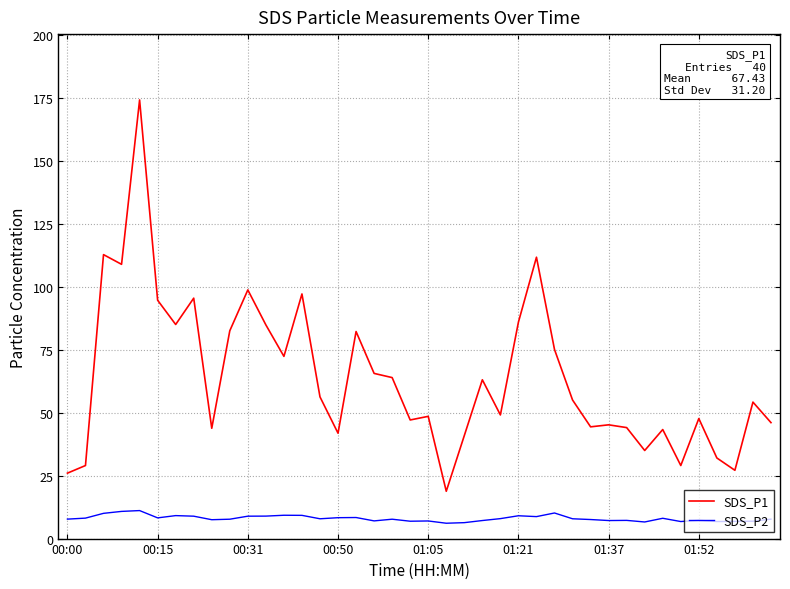

Which series has the largest range (max minus min)?

SDS_P1